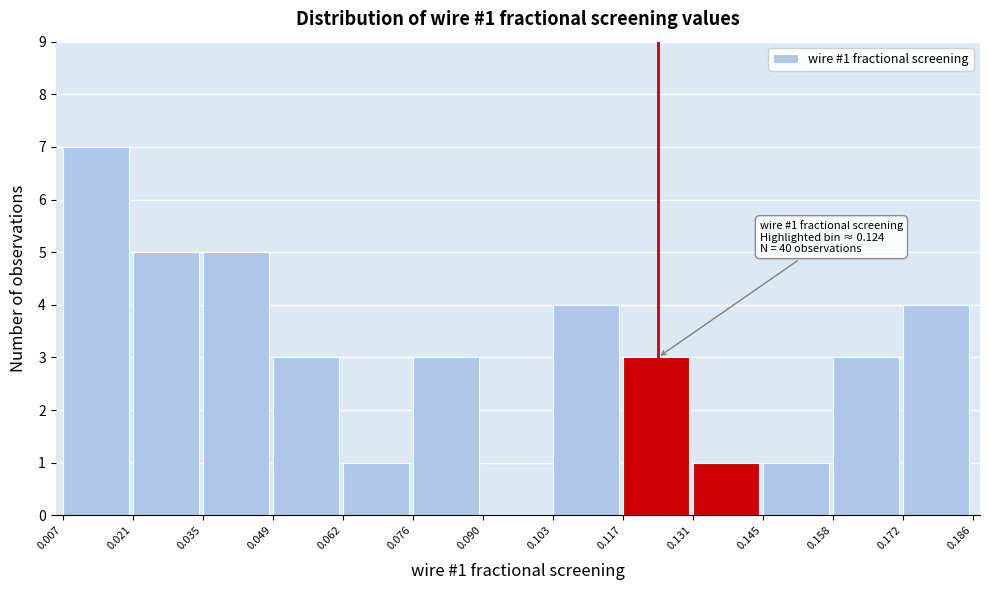

Which range on the x-axis has the tallest bar?

0.007 to 0.021